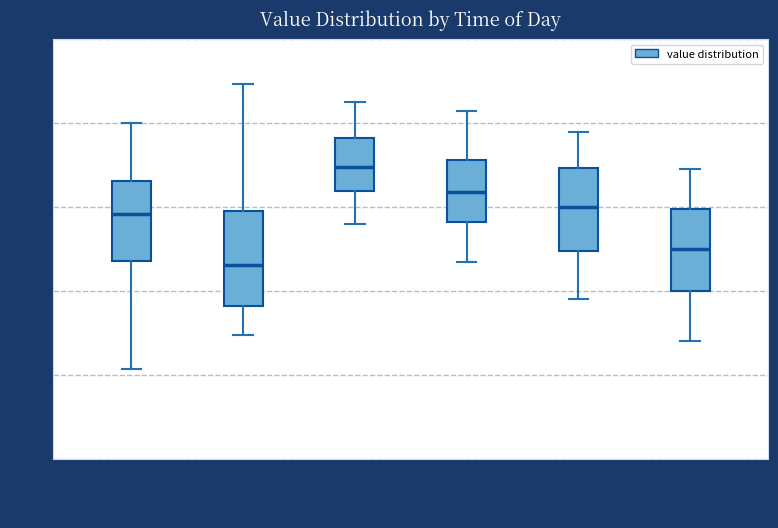

Which box's median line is the highest?

08:00-11:59